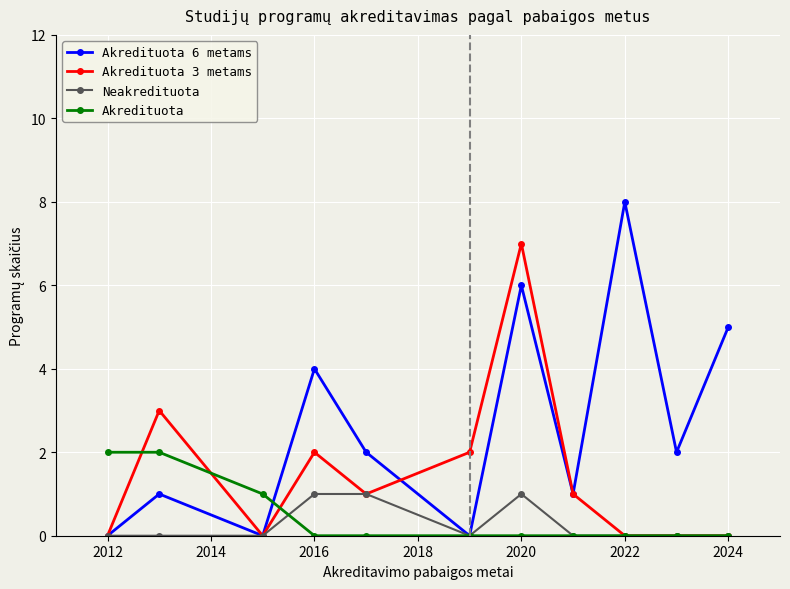

Which series has the widest spread of values?

Akredituota 6 metams